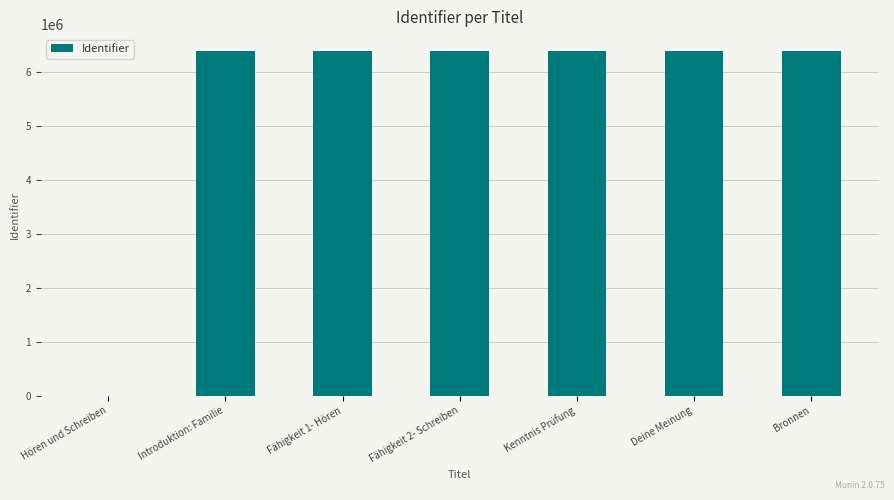

True or false: the data shows 6378440 at Fähigkeit 1- Hören.

True